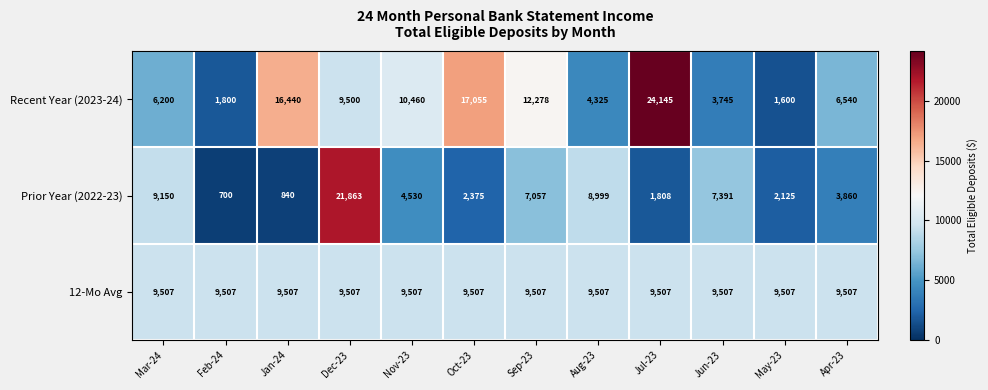

The 12-Mo Avg series shows 16497 at Oct-23. True or false?

False